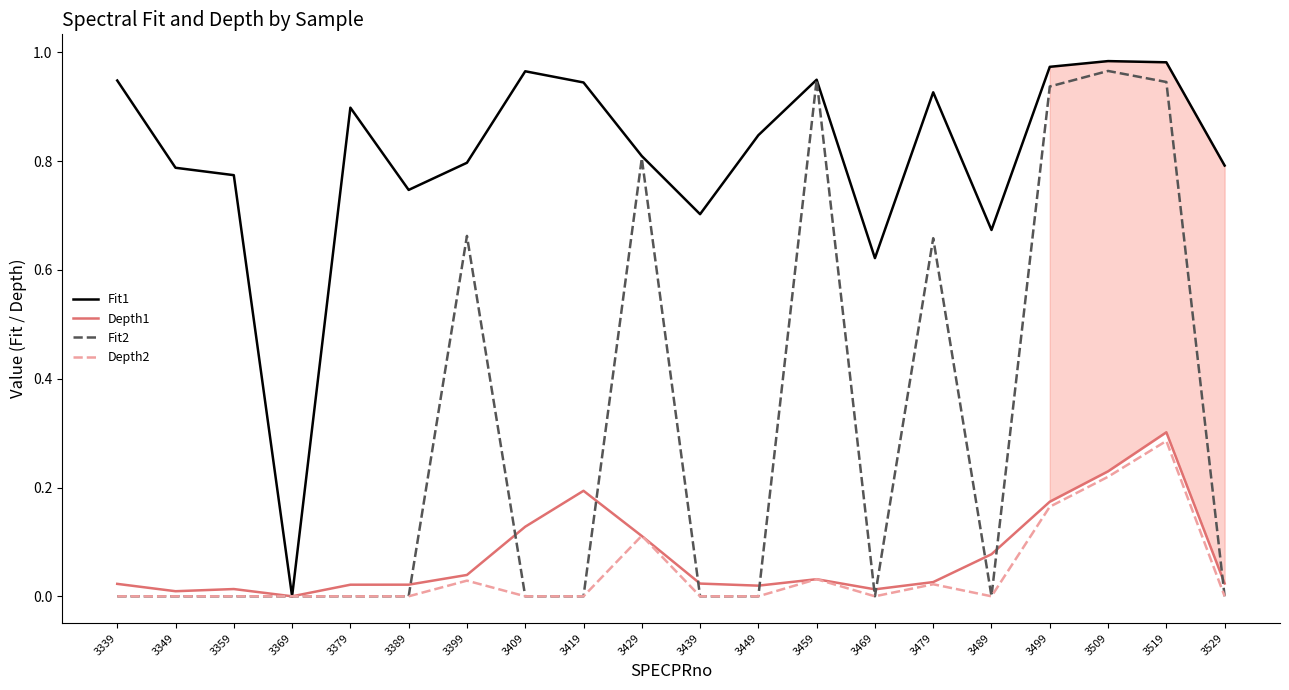

How many lines are shown in the chart?

4